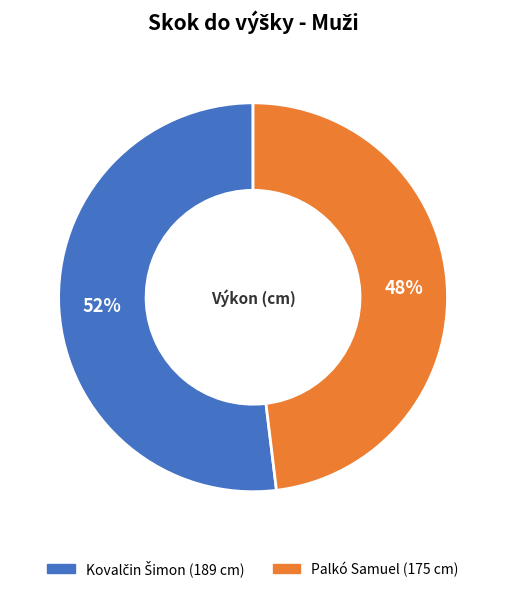

Is there a majority slice in this chart?

Yes